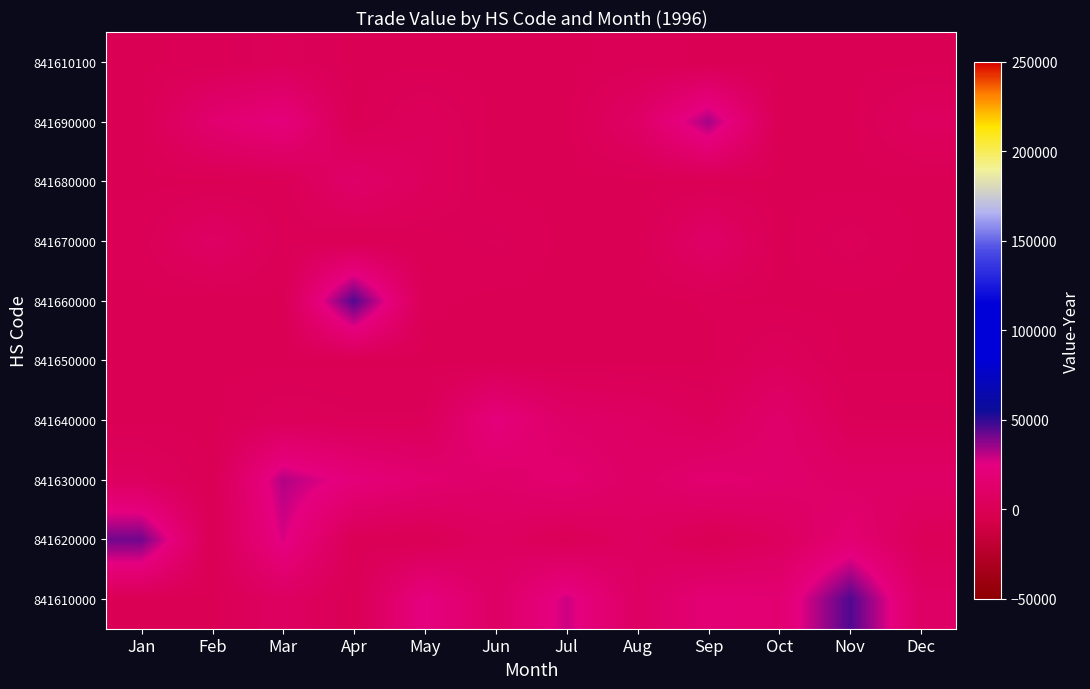

What is the total value across all series at Dec?

30755